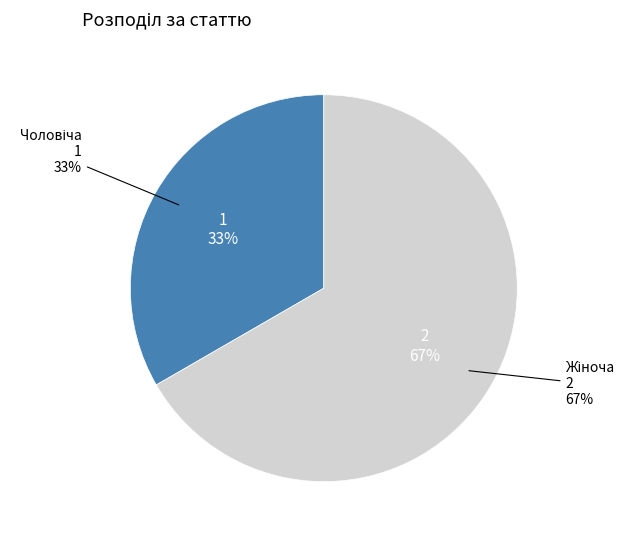

To the nearest percent, what is the difference between the largest and smallest slice percentages?

33%